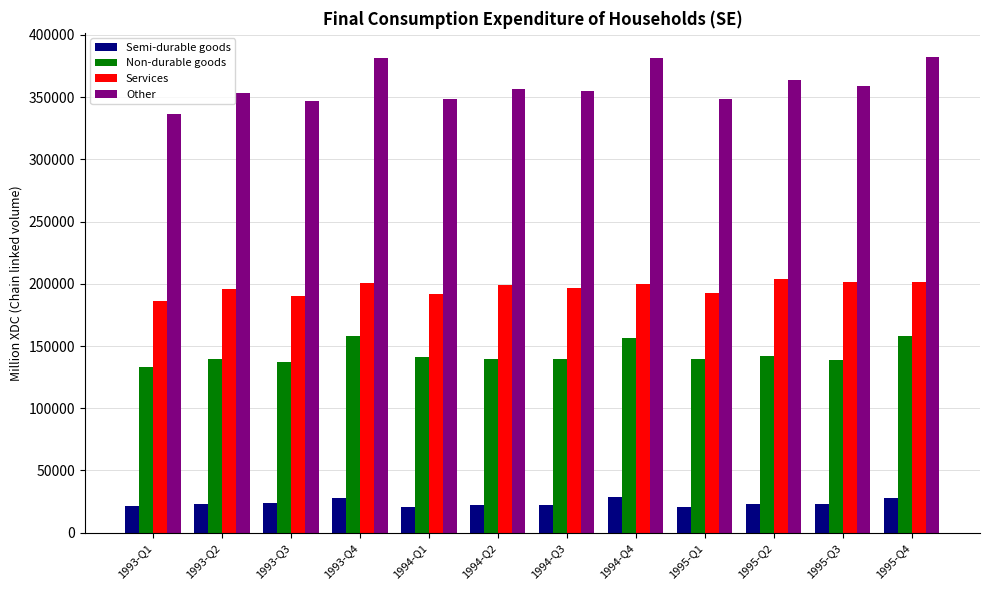

What is the difference between the maximum and minimum values in the Non-durable goods series?

25230